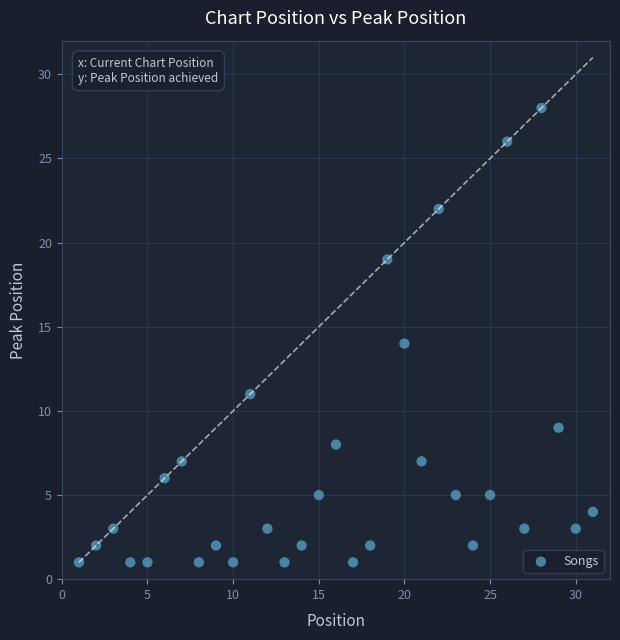

What is the range of Y values (max minus min)?

27